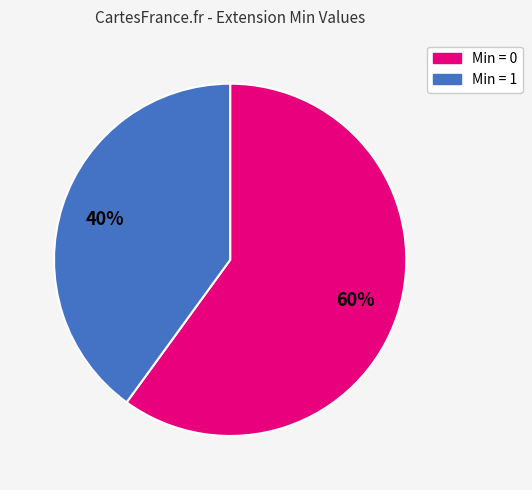

Count the number of slices in the pie.

2